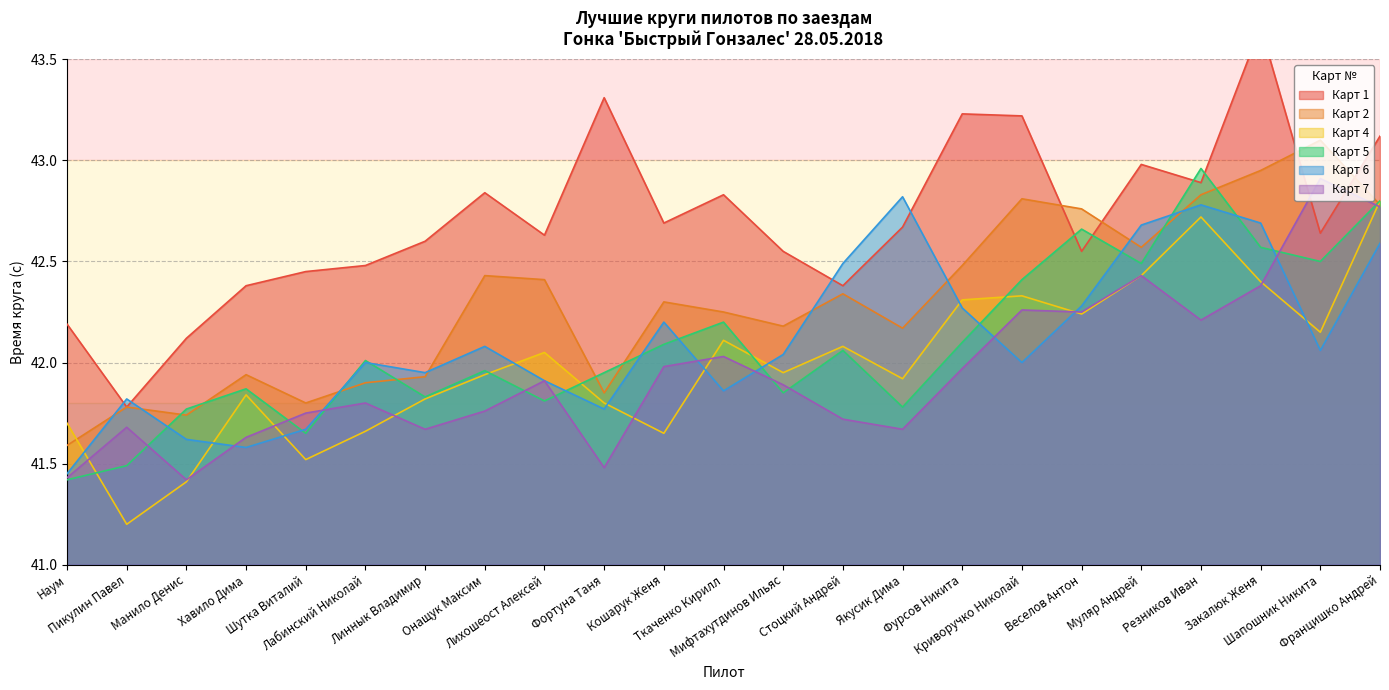

Between Наум and Резников Иван, which series saw the biggest shift?

Карт 5